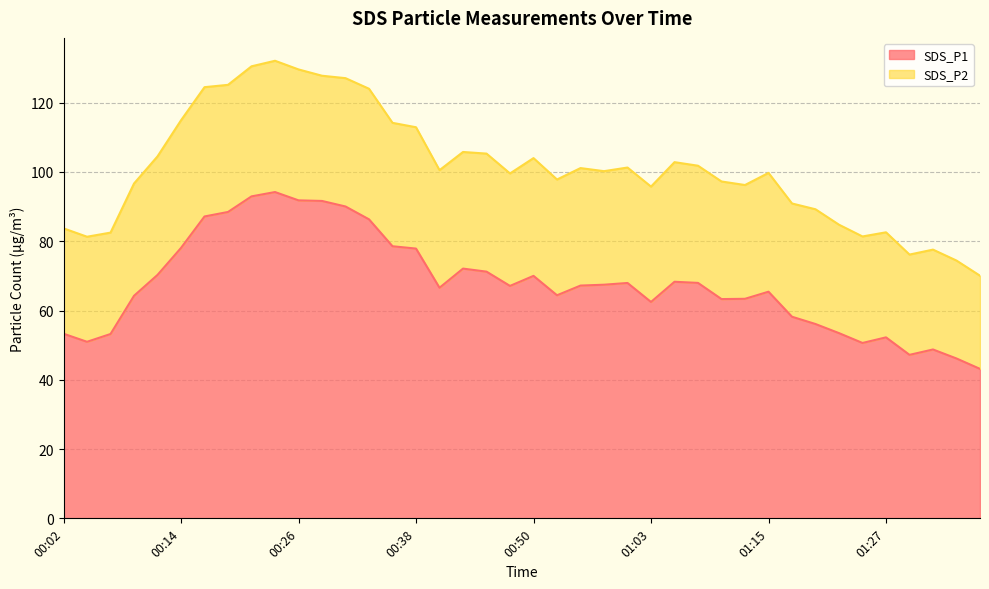

What is the change in value from 00:58 to 01:10?

-4.2